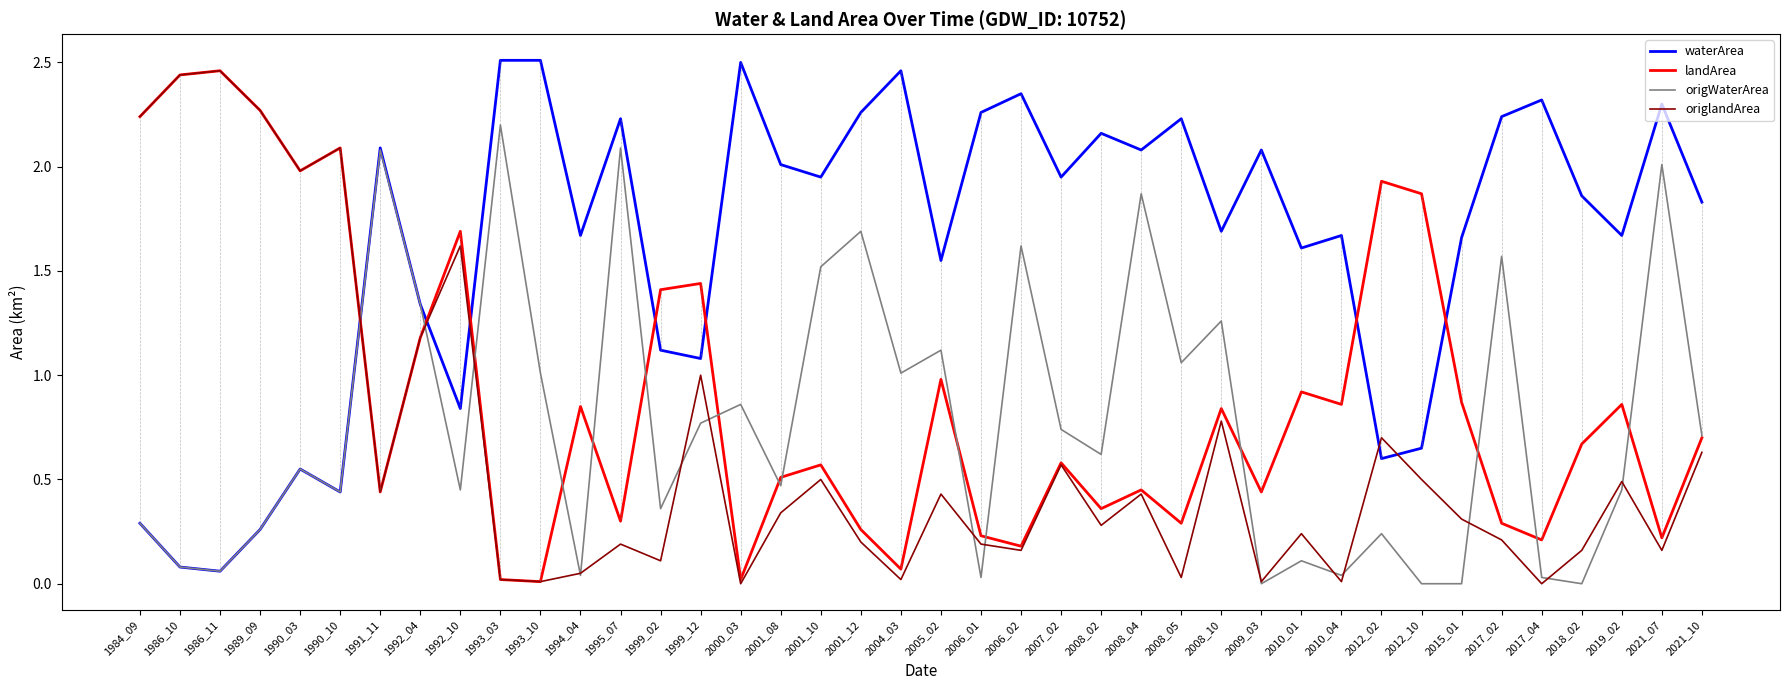

Does the chart display data point markers on the line(s)?

No